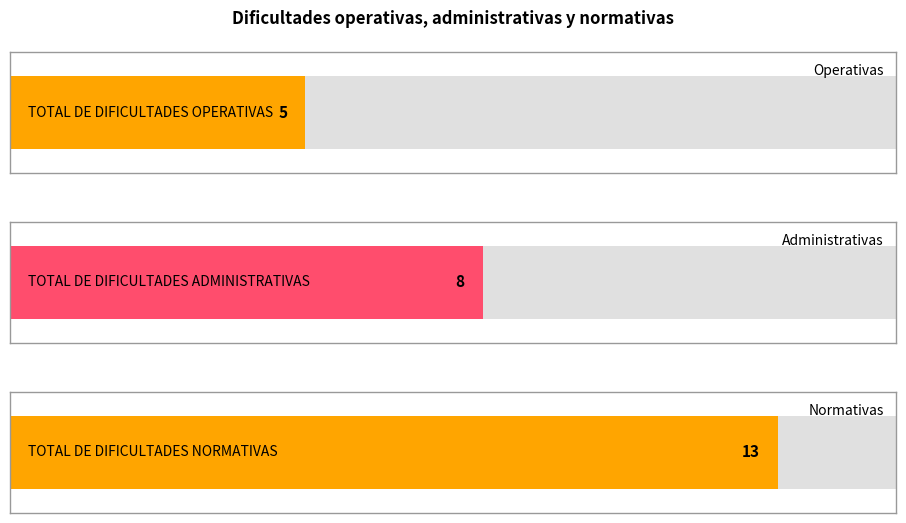

The value at TOTAL DE DIFICULTADES OPERATIVAS is 7. True or false?

False